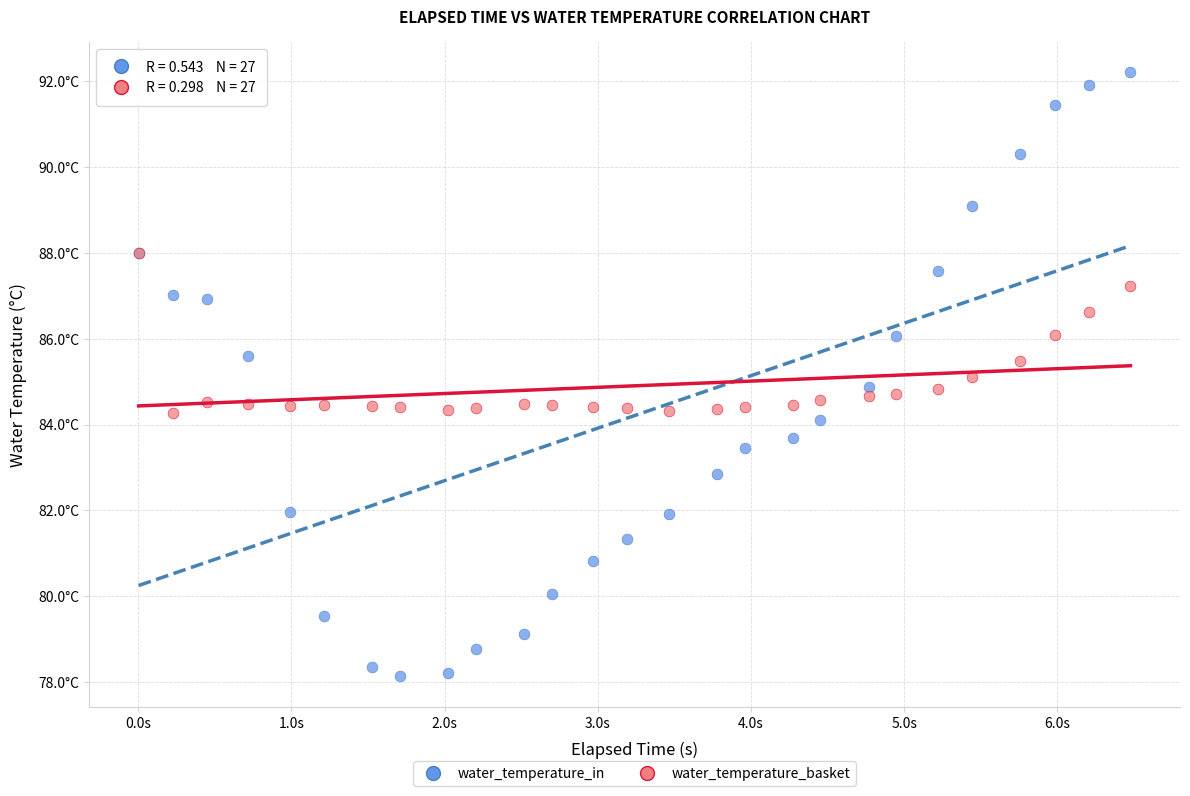

Which series contains the highest Y value?

water_temperature_in